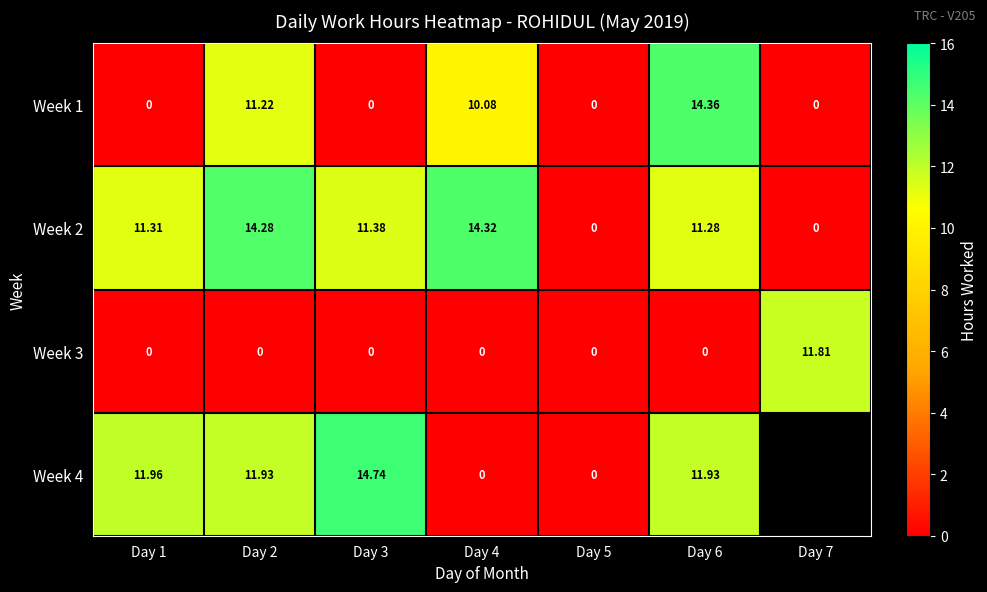

Is the value of Week 3 at Day 3 greater than the value of Week 2 at Day 1?

No